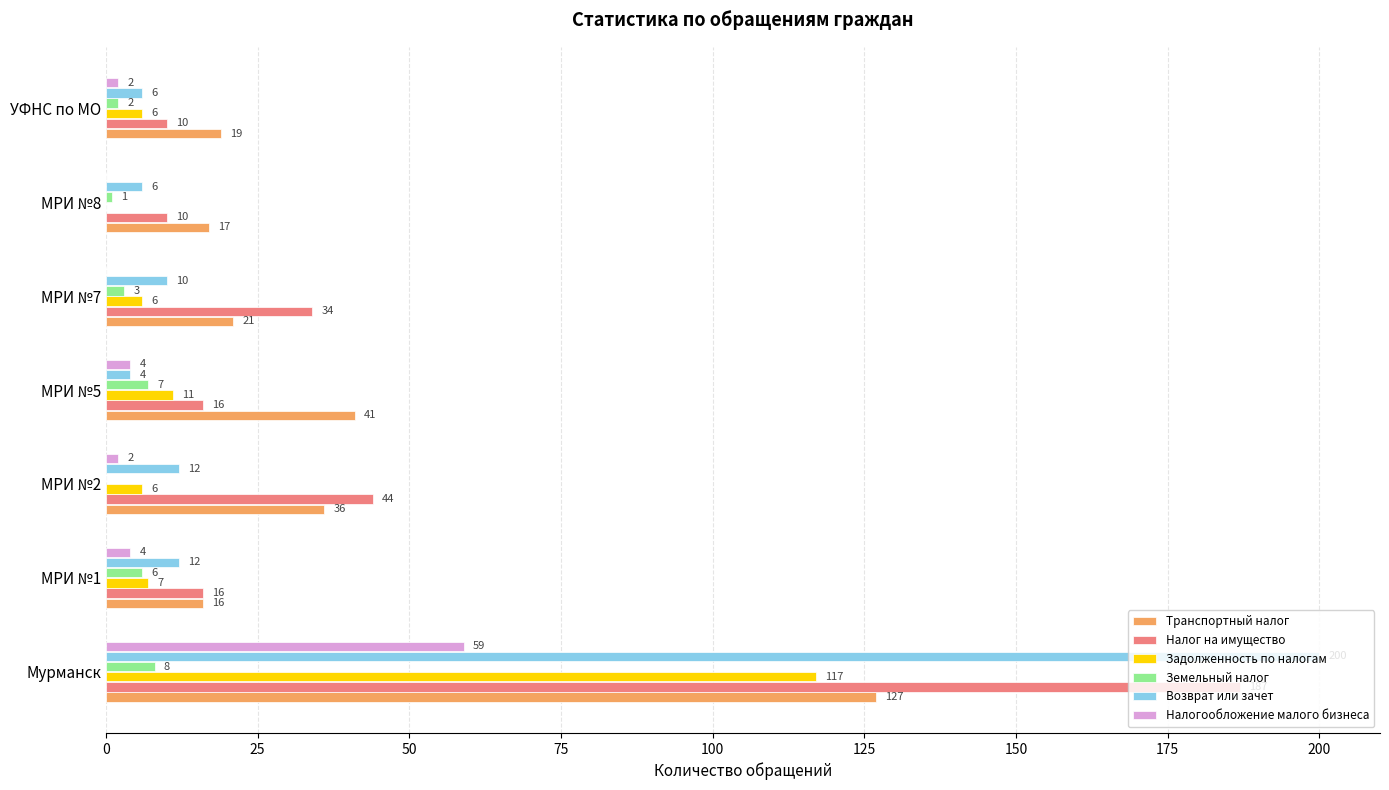

What is the approximate value of Возврат или зачет at МРИ №7?

10